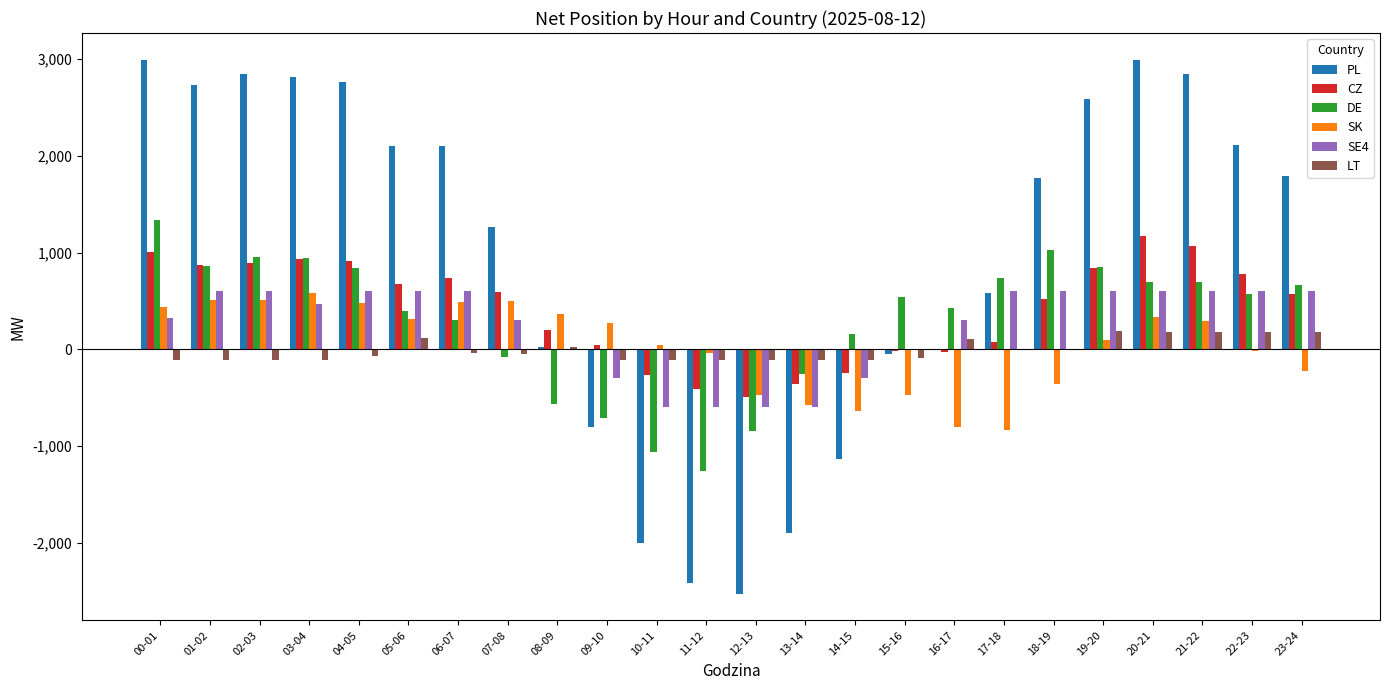

Which series has the widest spread of values?

PL